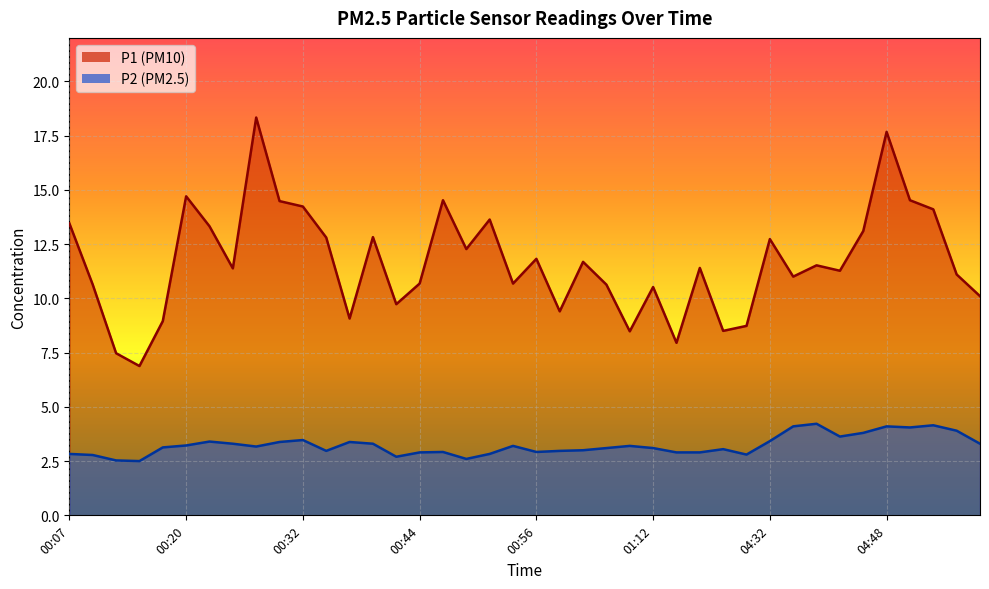

How many distinct data groups are displayed?

2